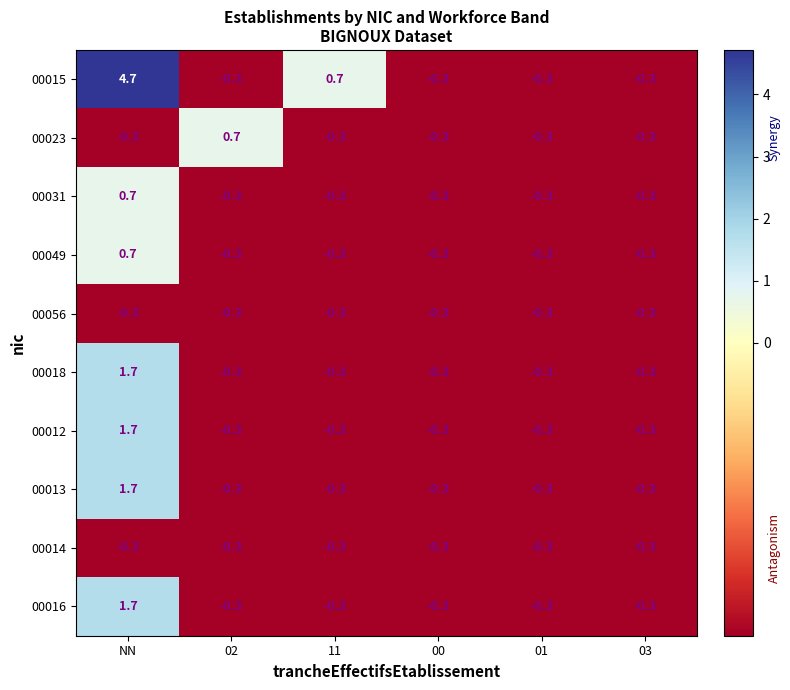

True or false: 00012 has a value of -0.3 at 11.

True